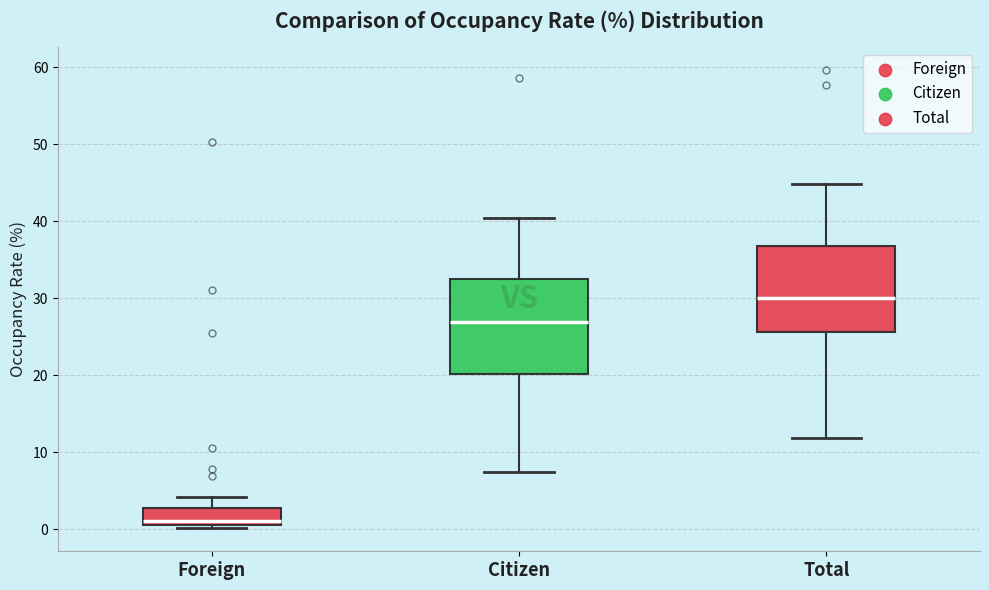

Comparing the boxes themselves (not the whiskers), which one is the tallest?

Citizen